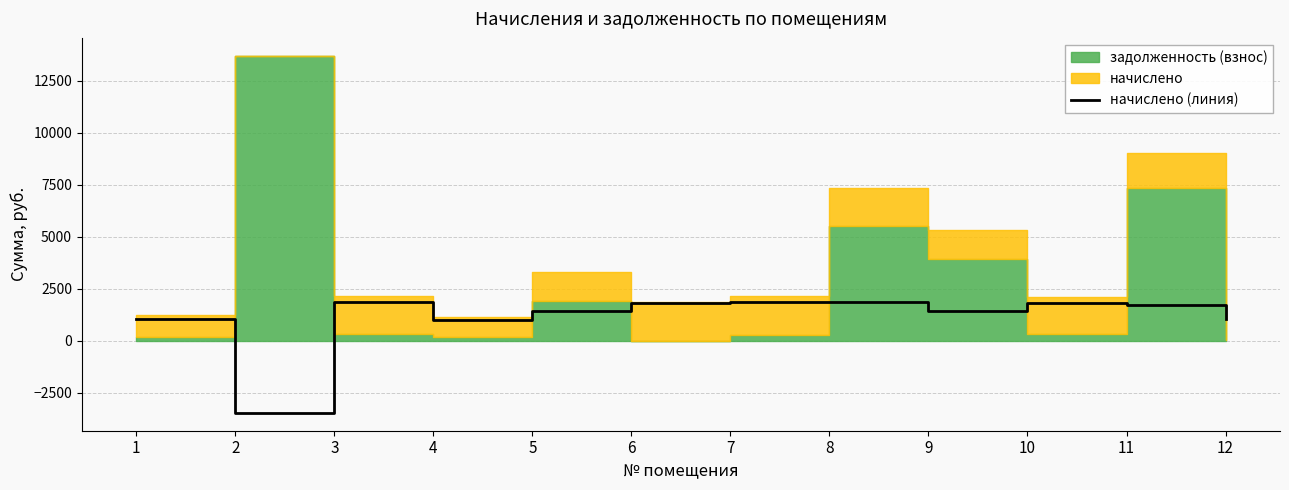

Rank the categories by value from lowest to highest.

2, 4, 12, 1, 5, 9, 11, 10, 6, 8, 3, 7